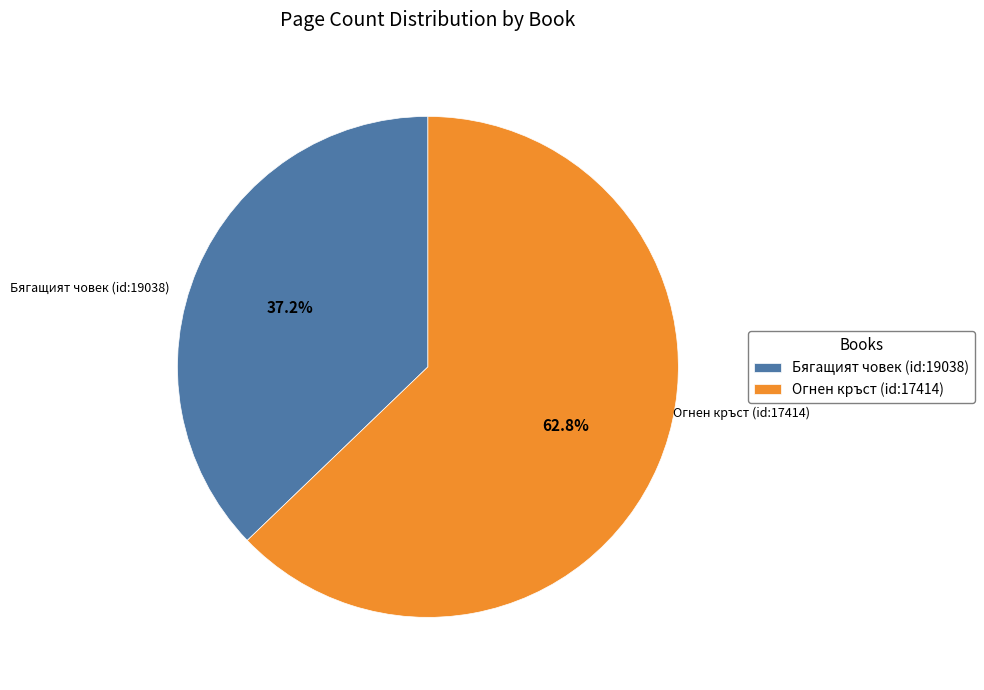

To the nearest percent, what is the difference between the Огнен кръст (id:17414) and Бягащият човек (id:19038) slice percentages?

26%